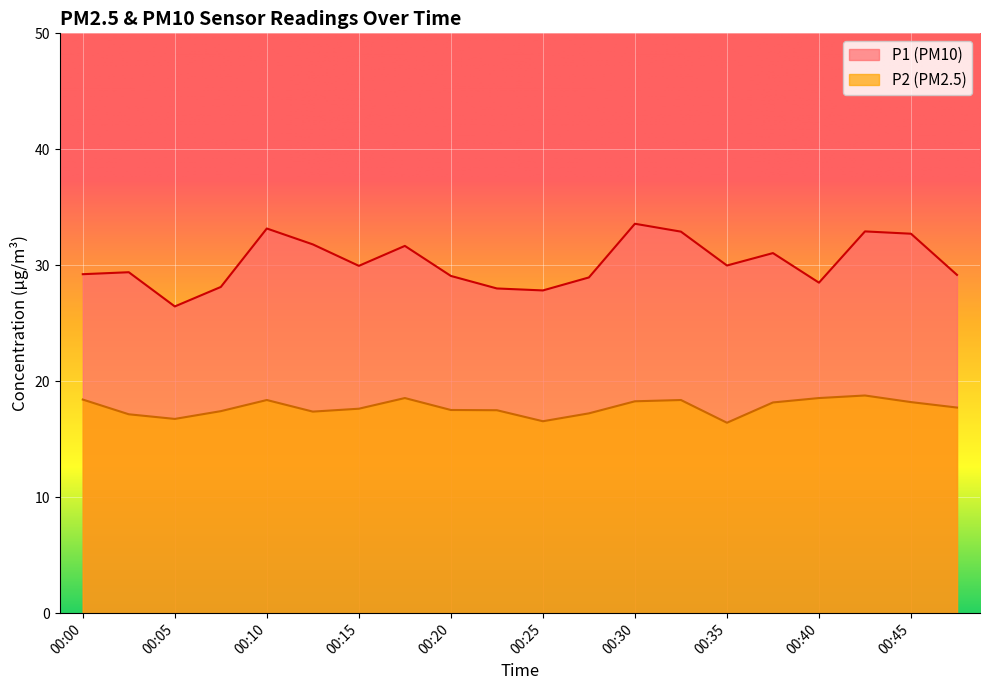

How many values in the P2 series exceed 17?

17